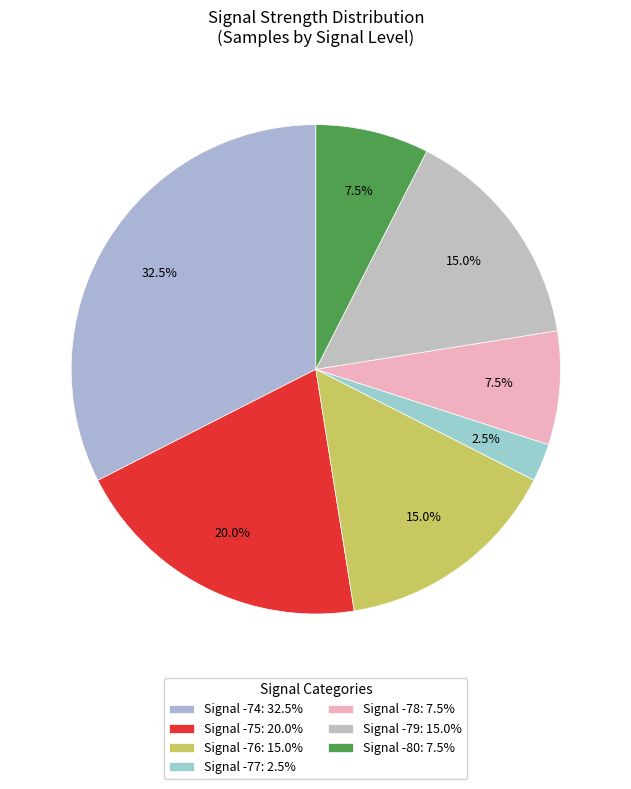

What is the largest slice in the pie chart?

Signal -74: 32.5%